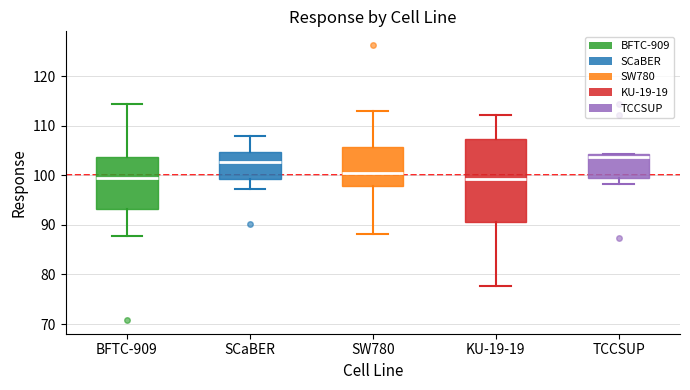

Reading left to right, transcribe this box plot: for each box, give where its median line is, the range the box spans, and where its two whiskers end, as read against the y-axis. The values are not printed on the chart, so give them approximately, as read against the axis.

BFTC-909: median 99, box 93 to 104, whiskers 88 to 115
SCaBER: median 103, box 99 to 105, whiskers 97 to 108
SW780: median 100, box 98 to 106, whiskers 88 to 113
KU-19-19: median 99, box 91 to 107, whiskers 78 to 112
TCCSUP: median 104 (just below the box's upper edge), box 99 to 104, whiskers 98 to 104